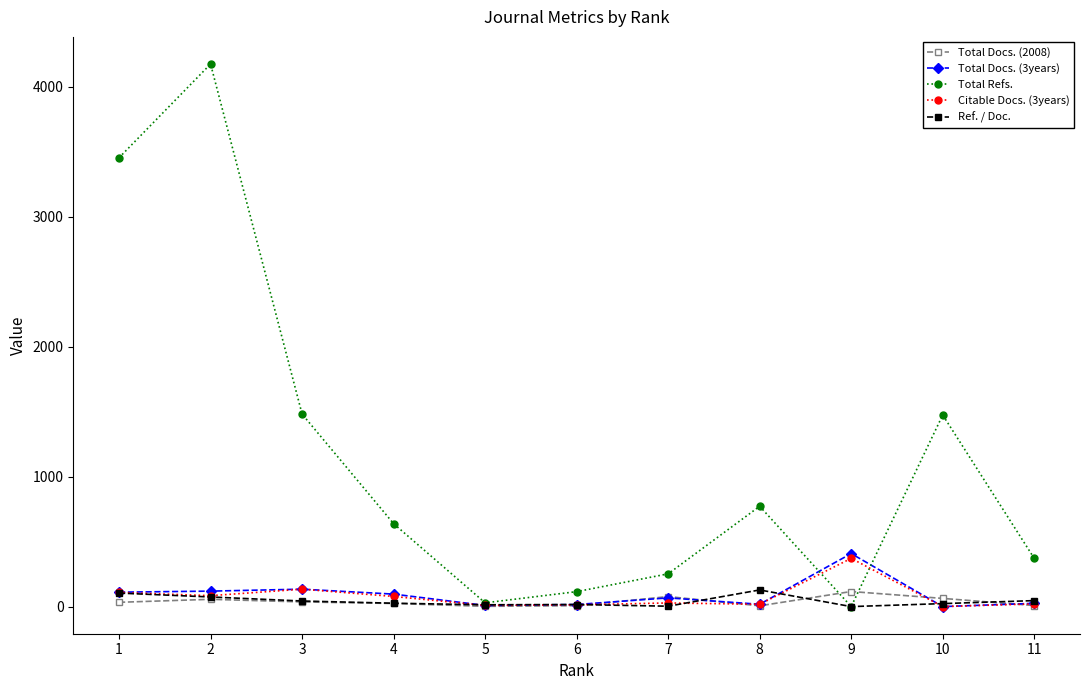

Which series has the largest total across all categories?

Total Refs.